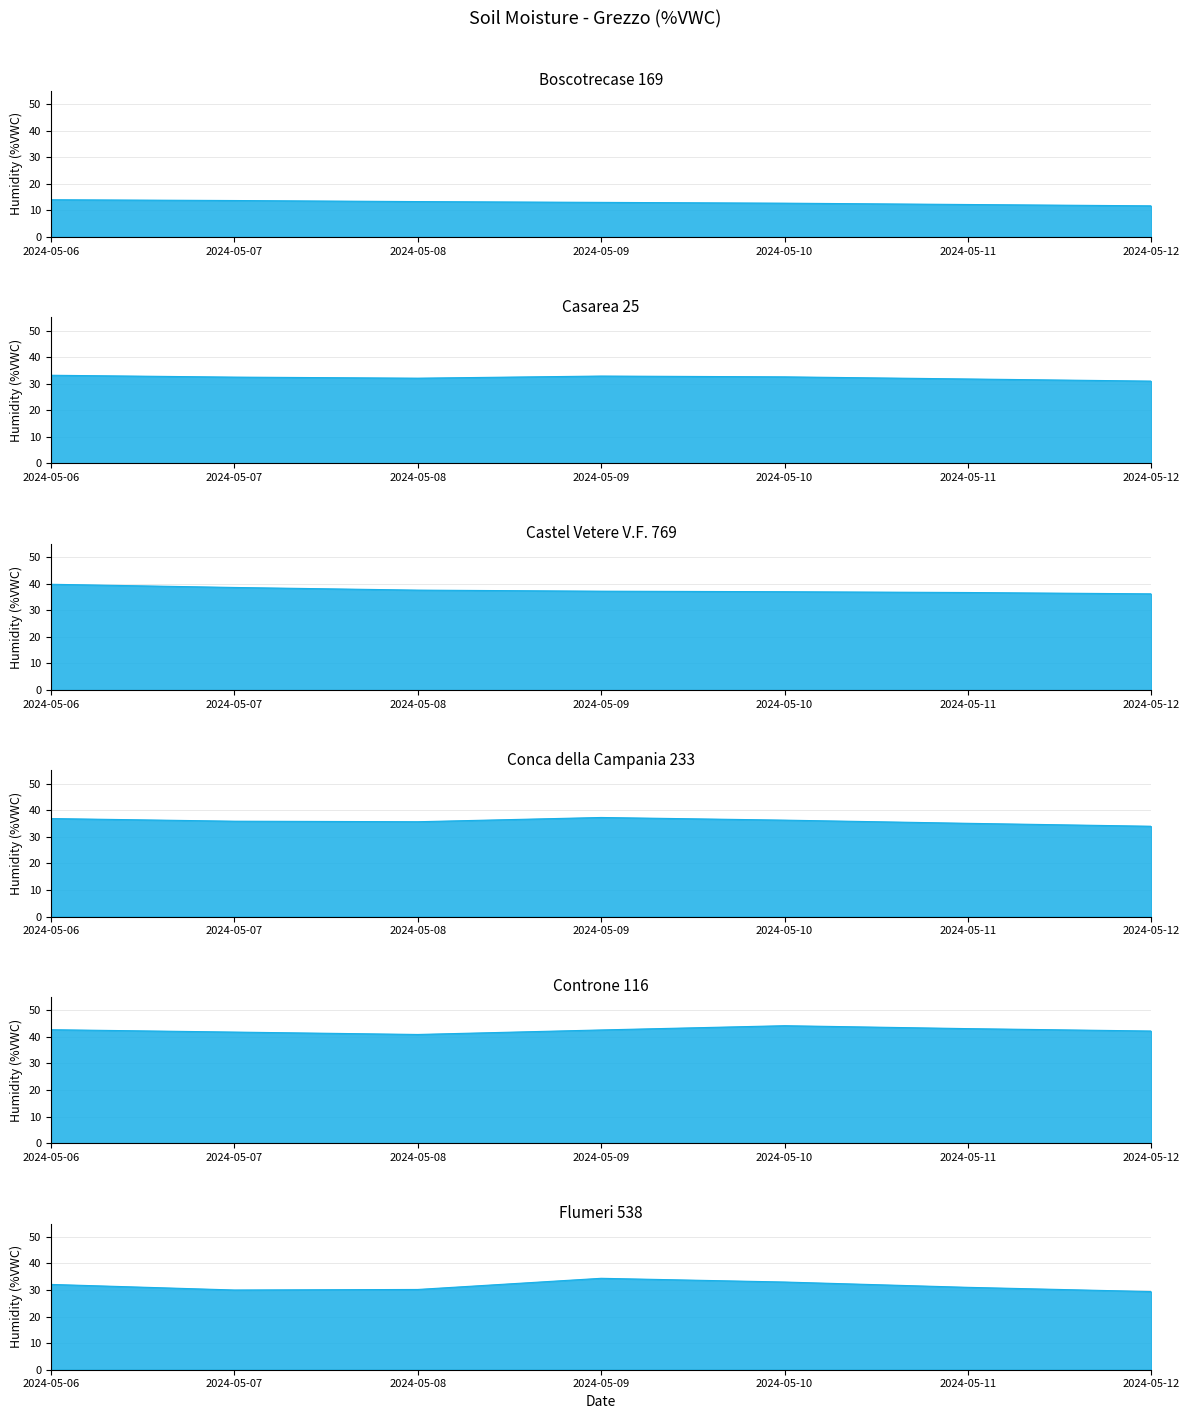

True or false: Controne 116 and Conca della Campania 233 cross at least once.

False